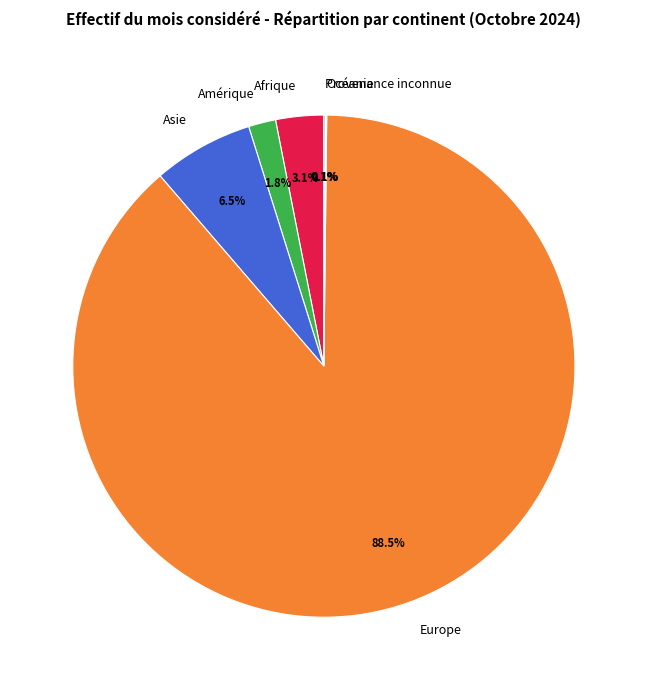

To the nearest percent, what is the difference between the largest and smallest slice percentages?

88%